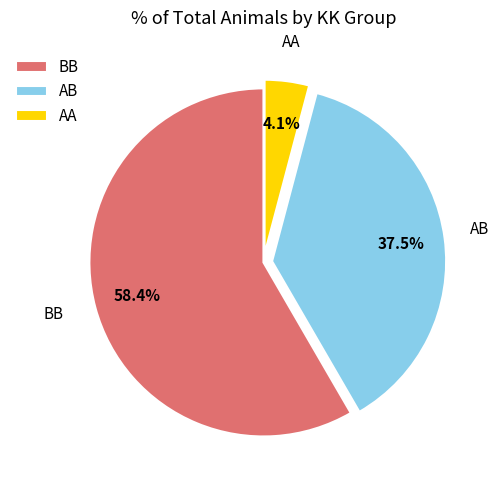

Do AB and AA together represent more than half of the pie?

No